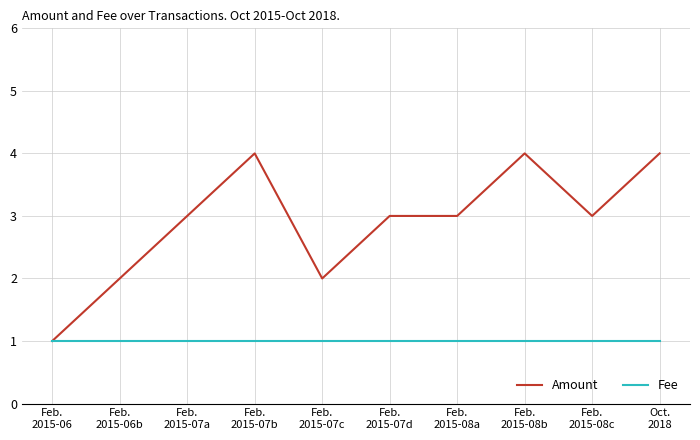

How many lines are shown in the chart?

2